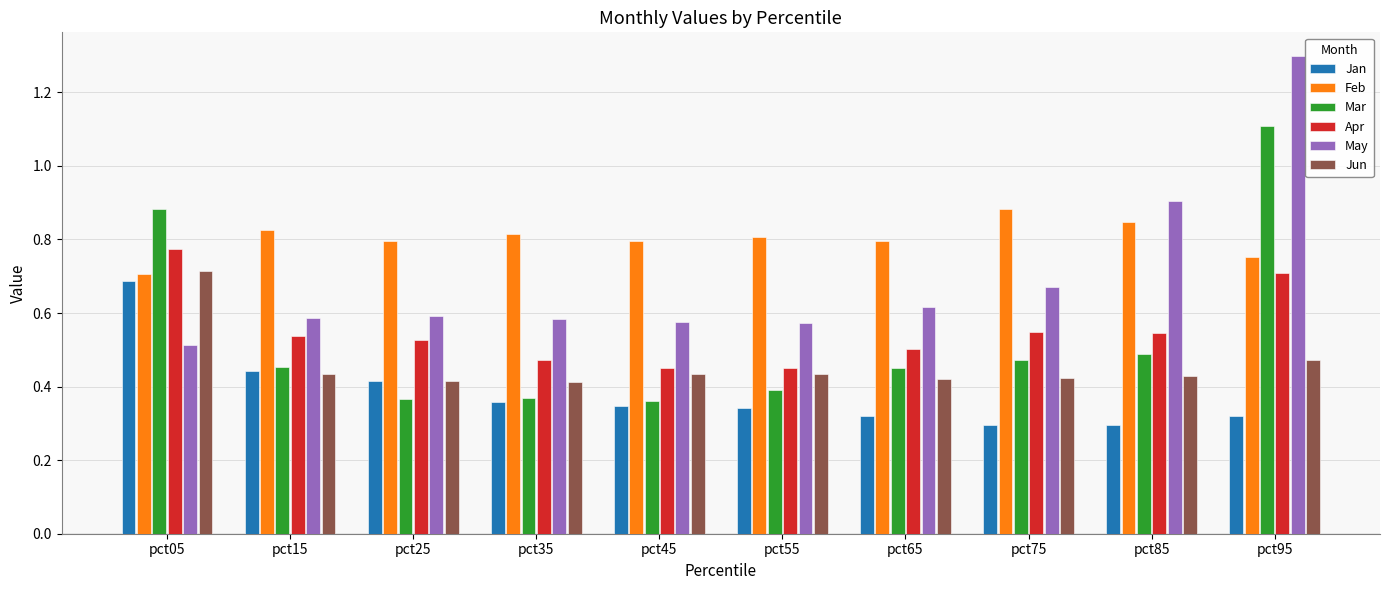

True or false: Jan has a value of 0.1 at pct85.

False